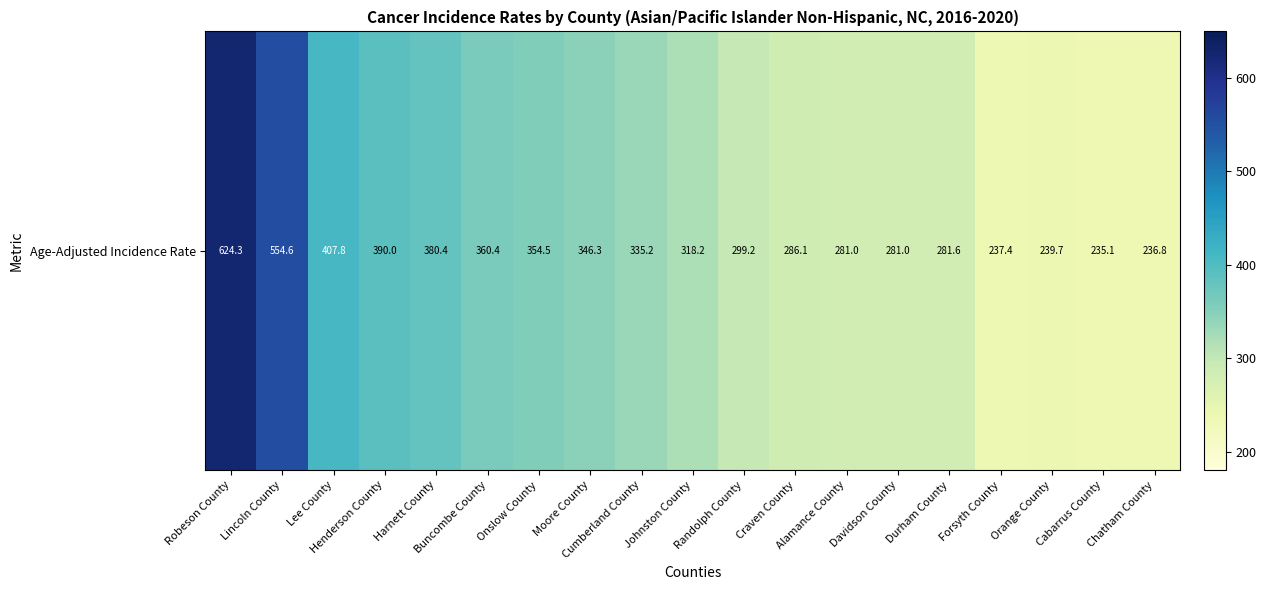

Between Durham County and Cumberland County, which is larger?

Cumberland County